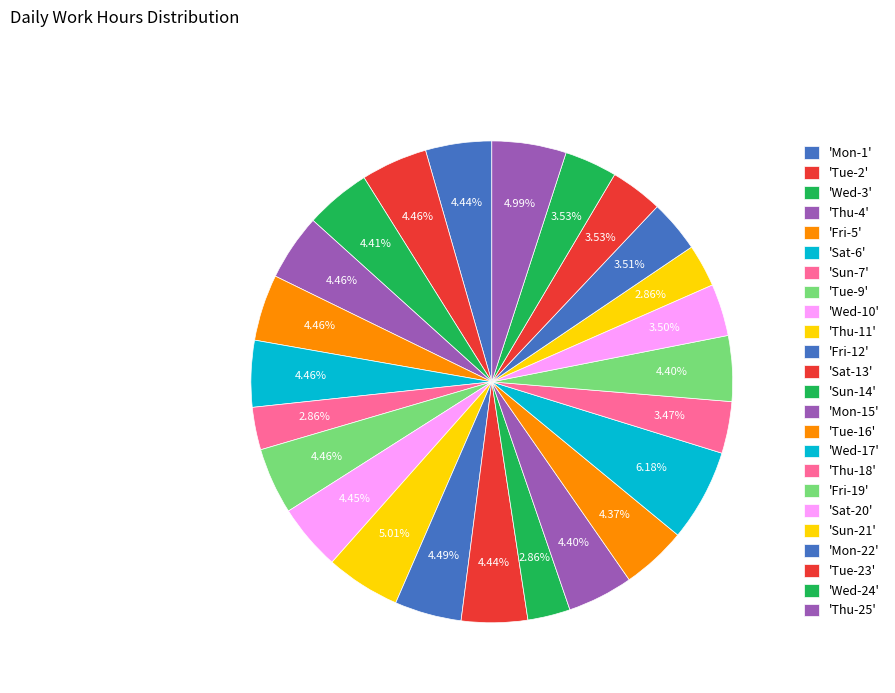

How many slices are in this pie chart?

24